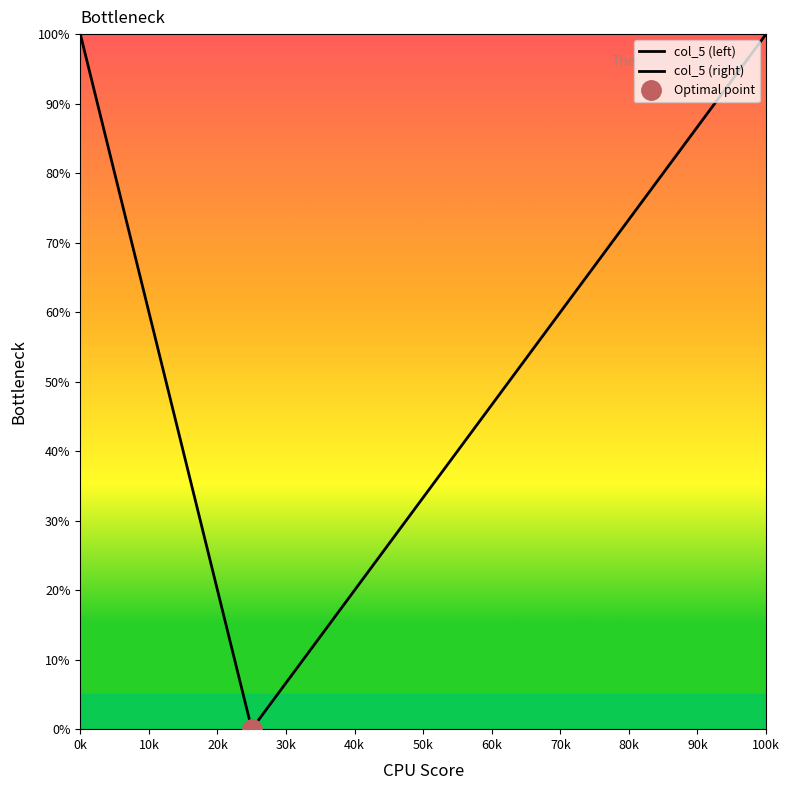

How many lines are shown in the chart?

1